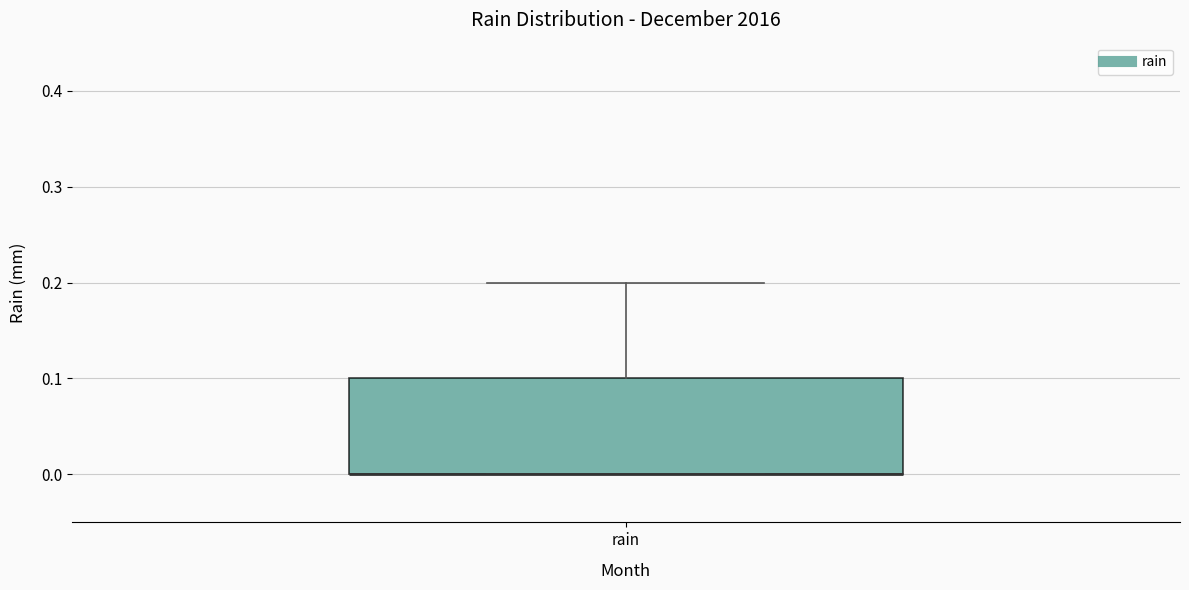

Read this box plot against the y-axis: the position of the median line, the range covered by the box, and the ends of both whiskers. The values are not printed on the chart, so give them approximately, as read against the axis.

median 0.0 (drawn on the box's lower edge), box 0.0 to 0.1, whiskers 0.0 to 0.2